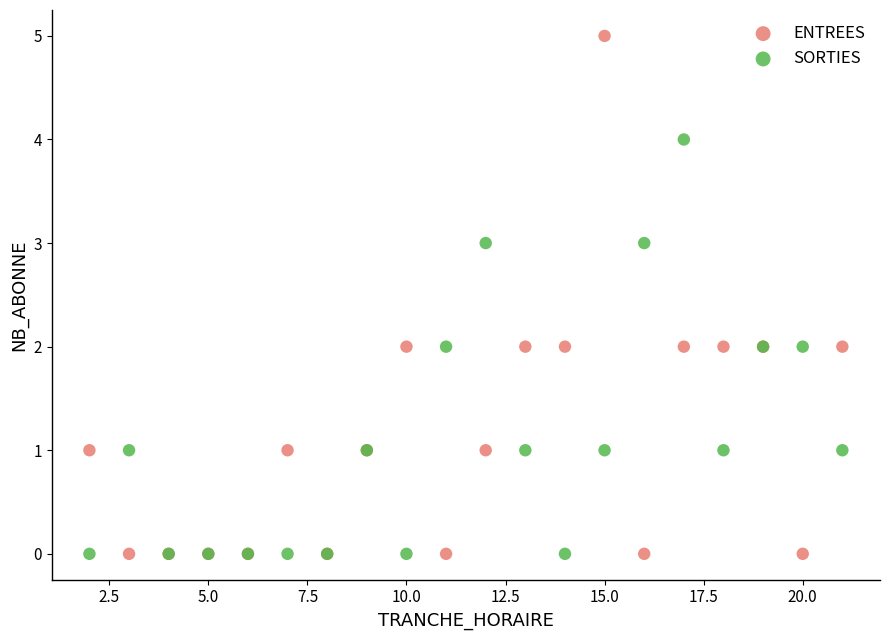

What is the X range (max minus min) for the scatter plot?

19